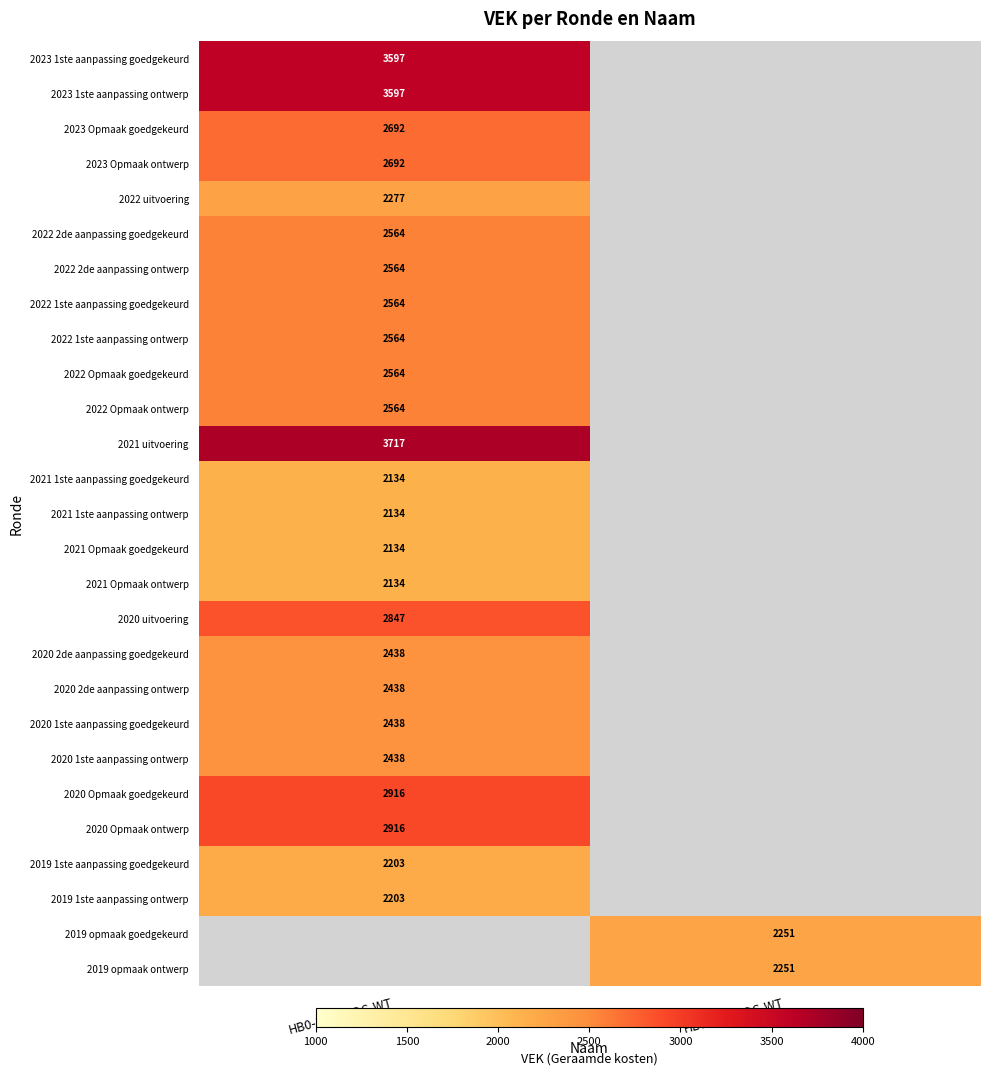

True or false: 2021 Opmaak ontwerp has a value of 2959 at HB0-1HCA2DC-WT.

False